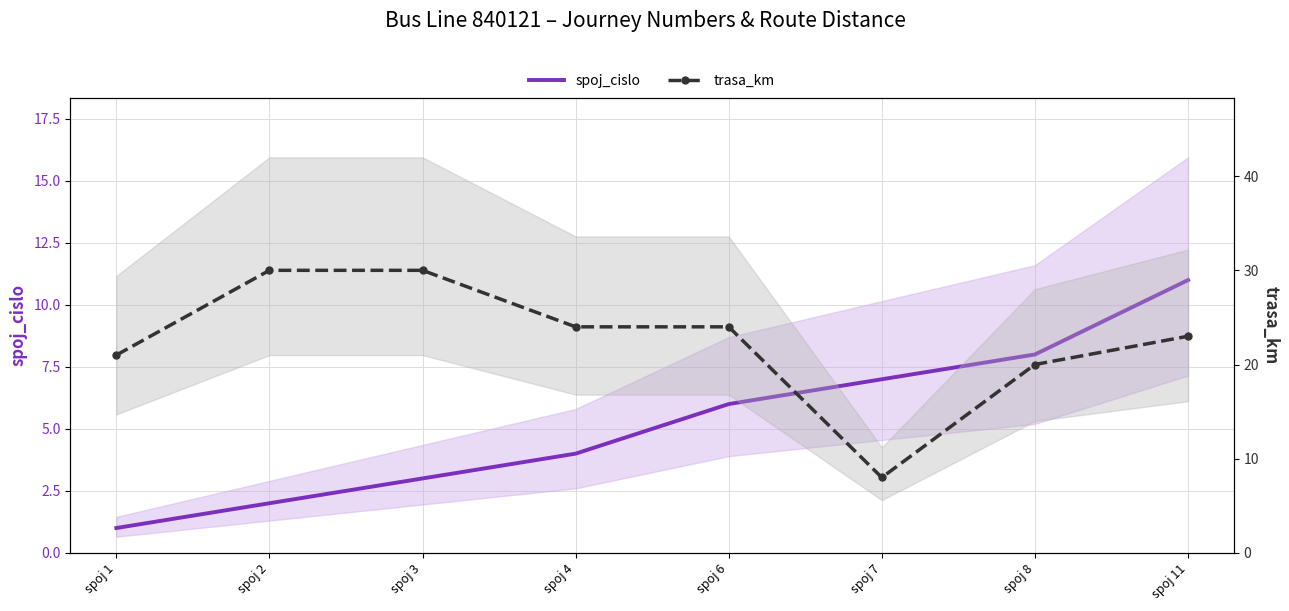

At which category is the sum across all series the highest?

spoj 11